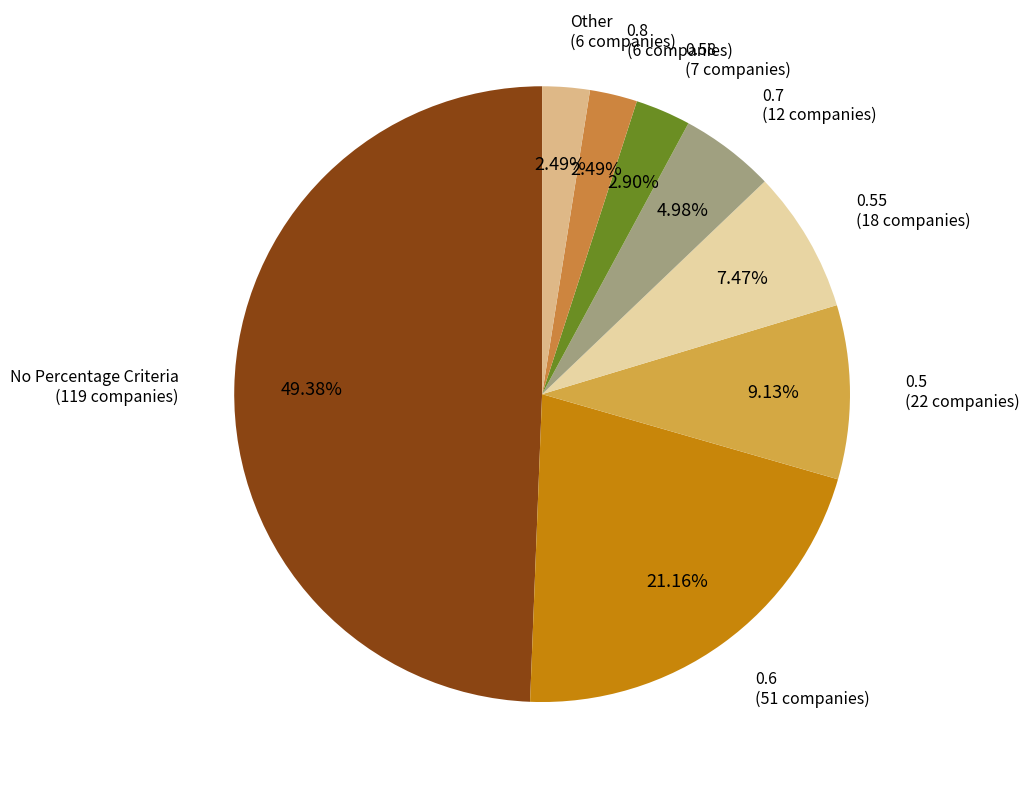

To the nearest percent, what is the difference between the largest and smallest slice percentages?

47%